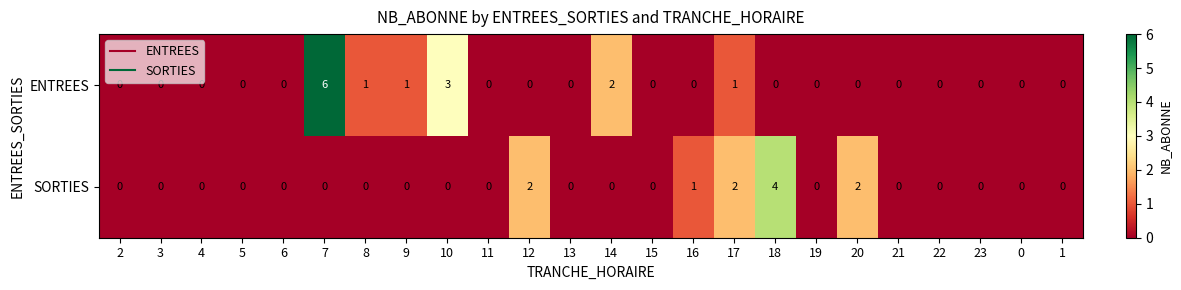

What is the difference between the maximum and minimum values in the SORTIES series?

4